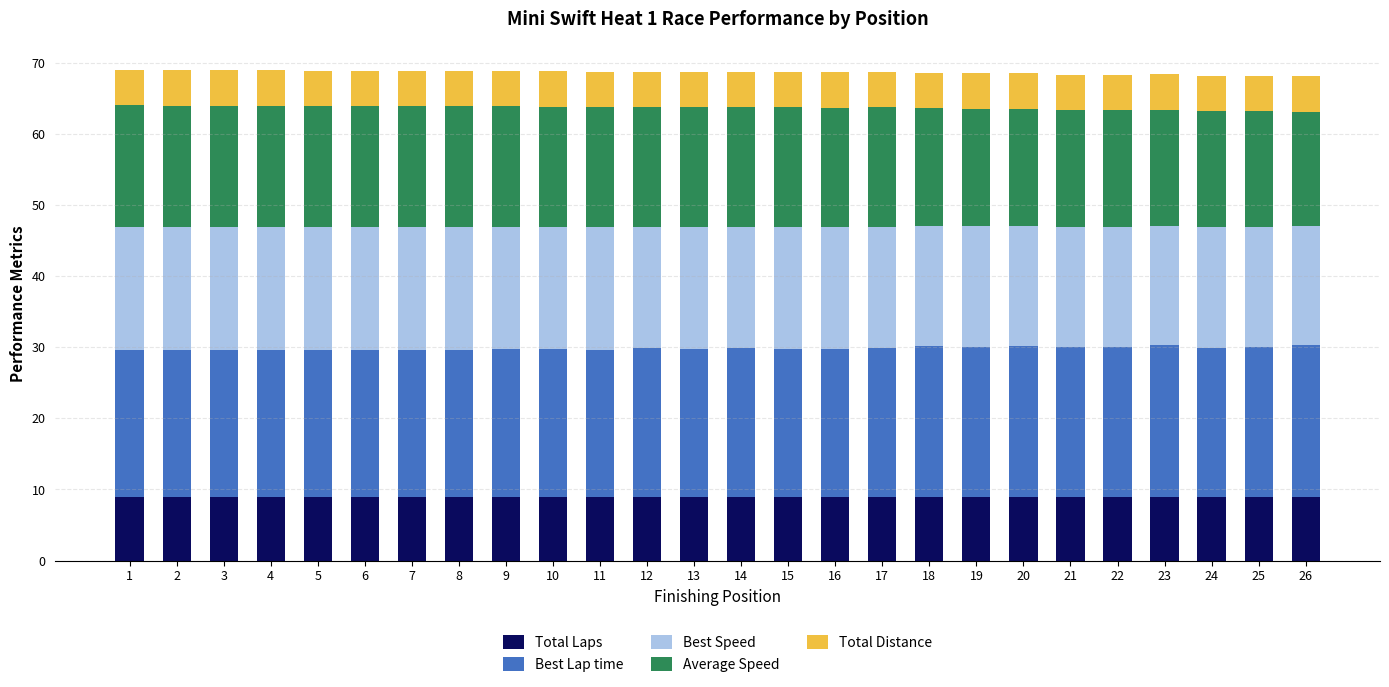

True or false: Total Laps has a value of 4.1 at 17.

False